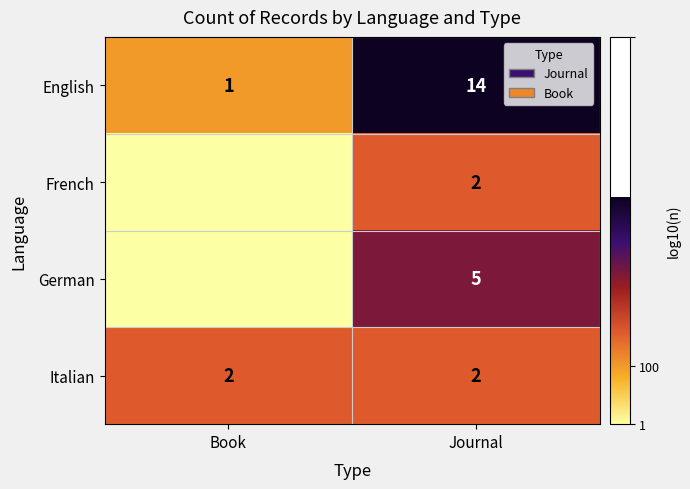

Which has a higher value, Book or Journal?

Journal